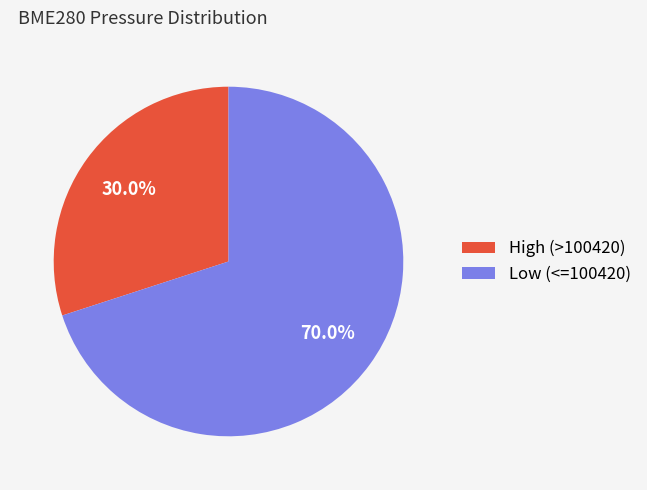

Which has a higher value, High (>100420) or Low (<=100420)?

Low (<=100420)